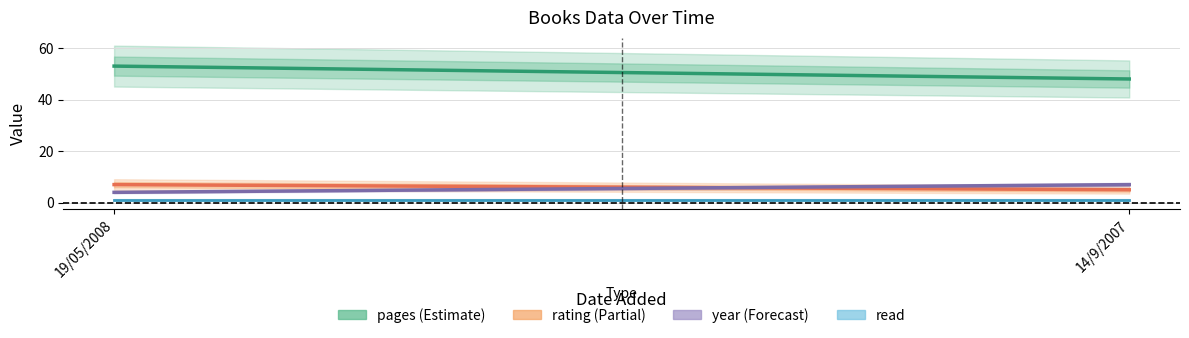

What is the greatest value displayed?

53